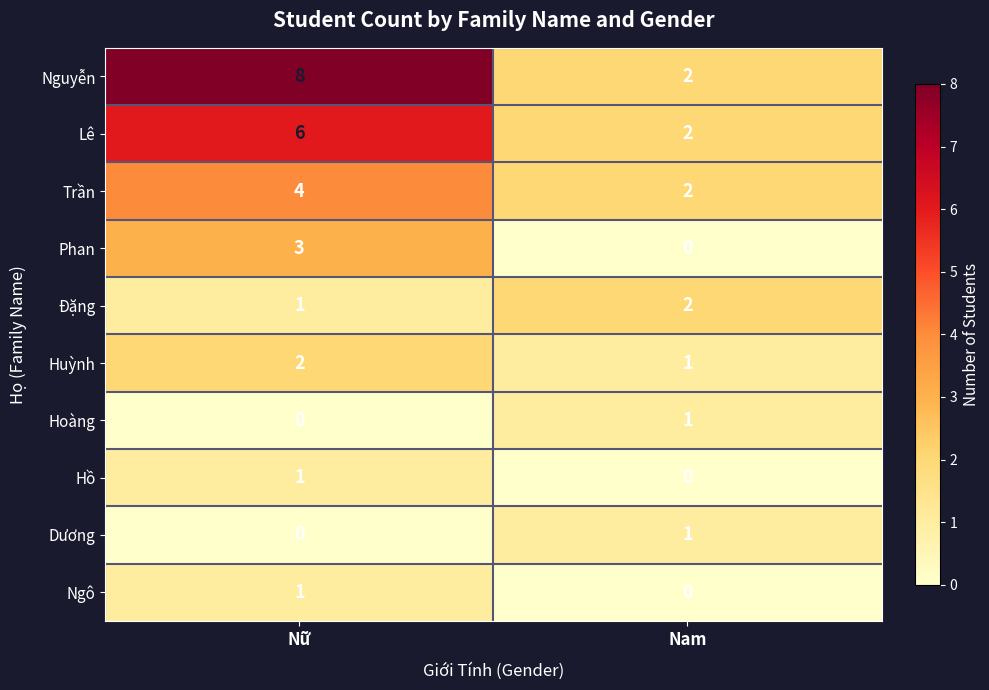

At which category is the sum across all series the highest?

Nữ